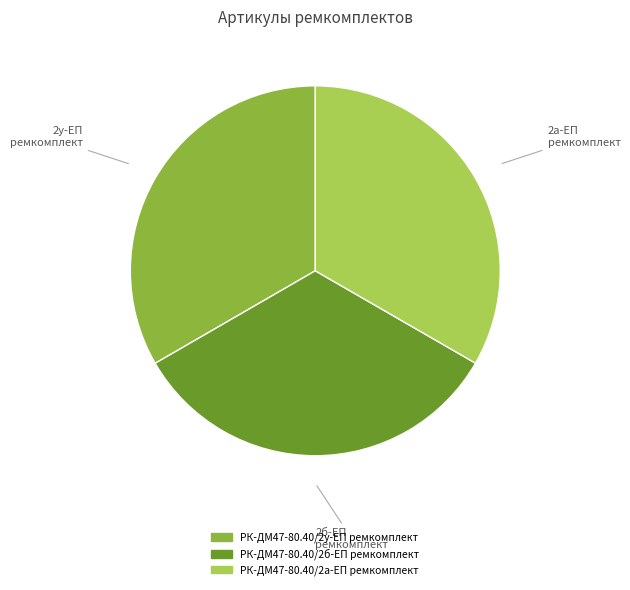

Is it true that РК-ДМ47-80.40/2а-ЕП ремкомплект is 33% of the pie?

True